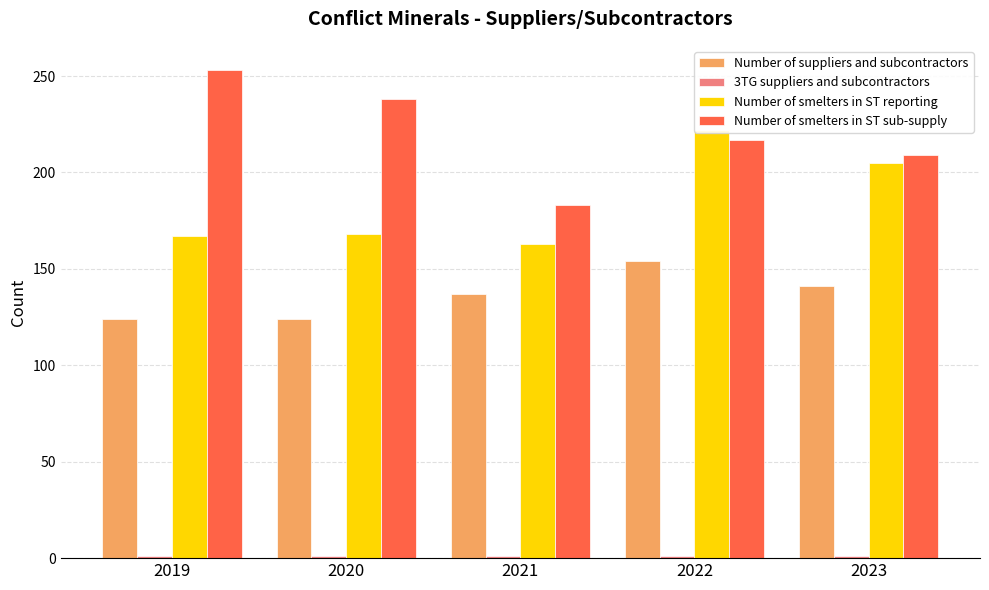

Between 2022 and 2023, which series saw the biggest shift?

Number of smelters in ST reporting